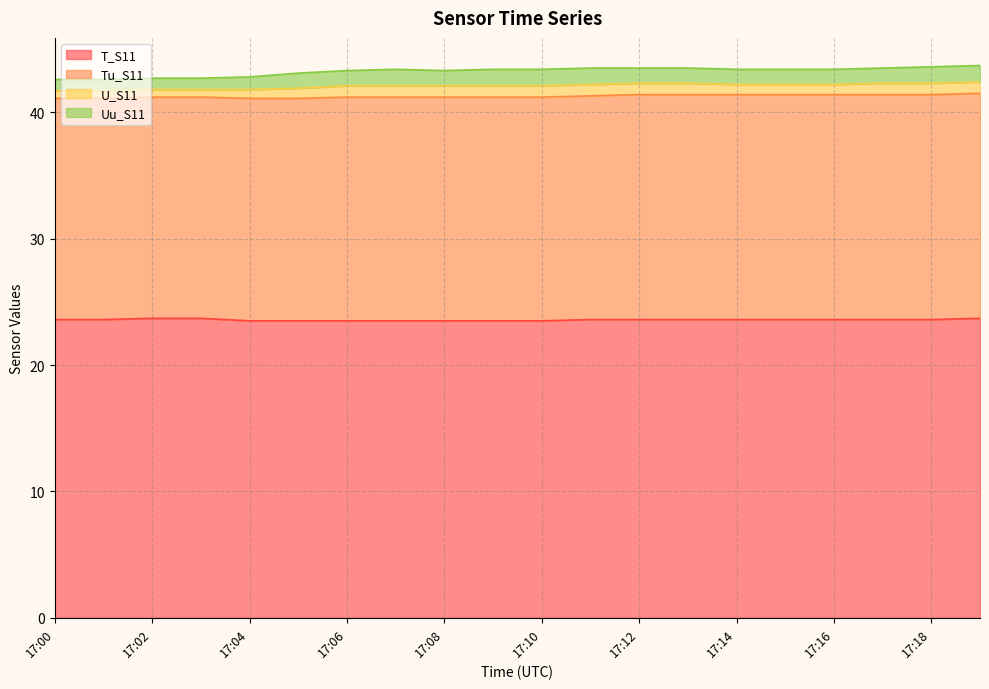

At which category is the sum across all series the highest?

17:19